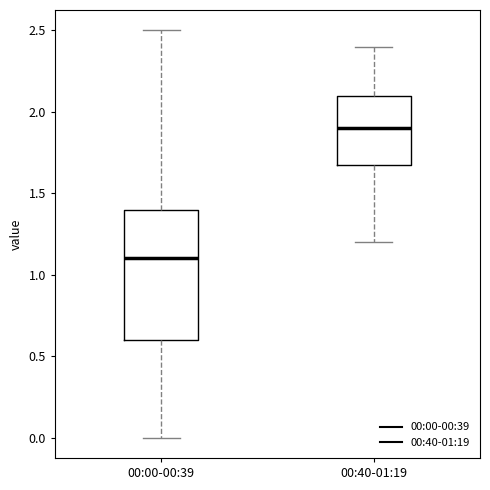

Which box's median line is the lowest?

00:00-00:39